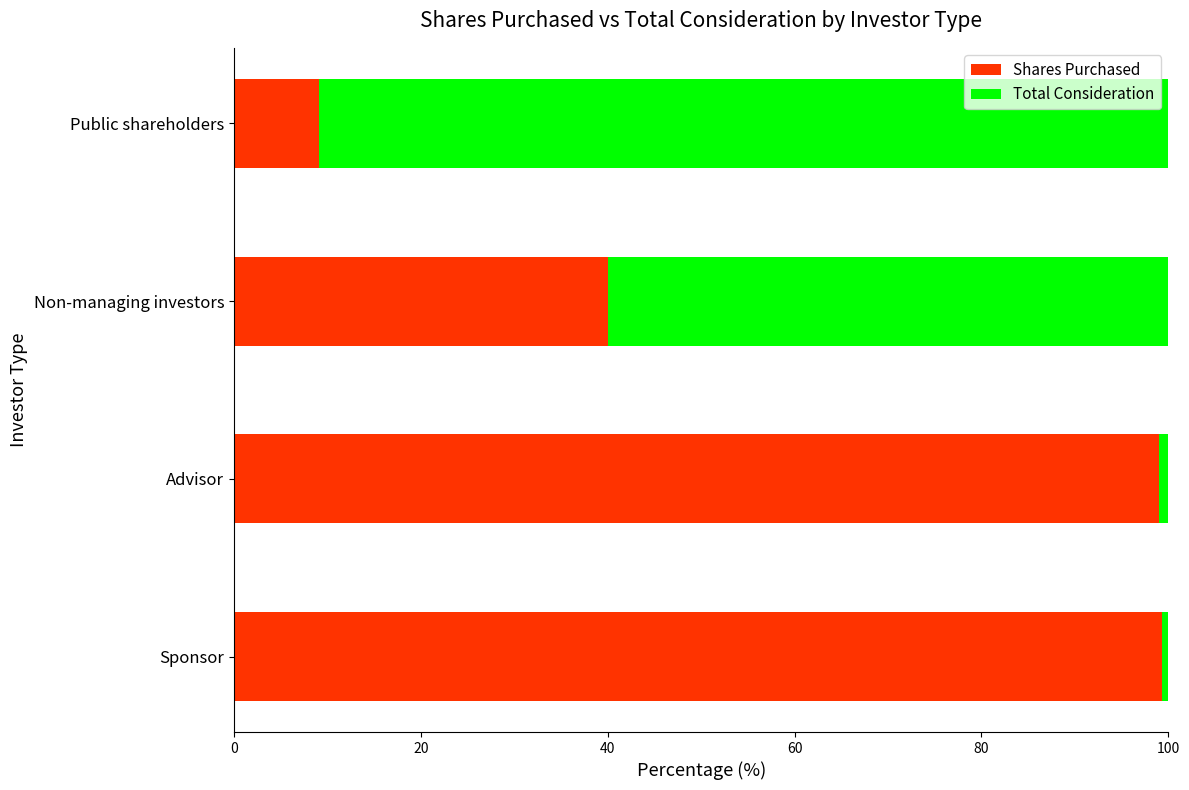

The value of Shares Purchased at Sponsor is 141.1. True or false?

False